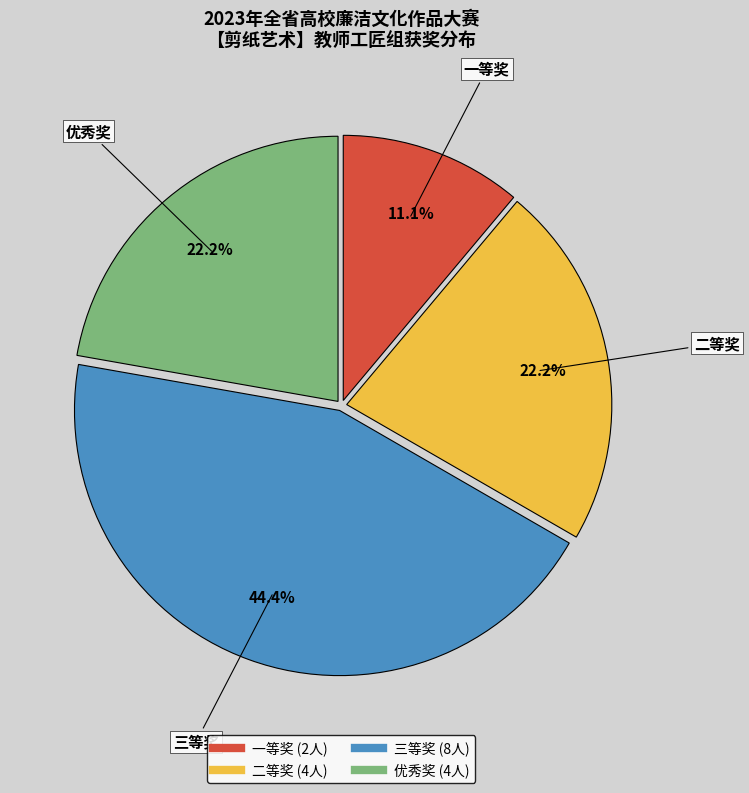

What is the total percentage of 二等奖 and 一等奖?

33.3%